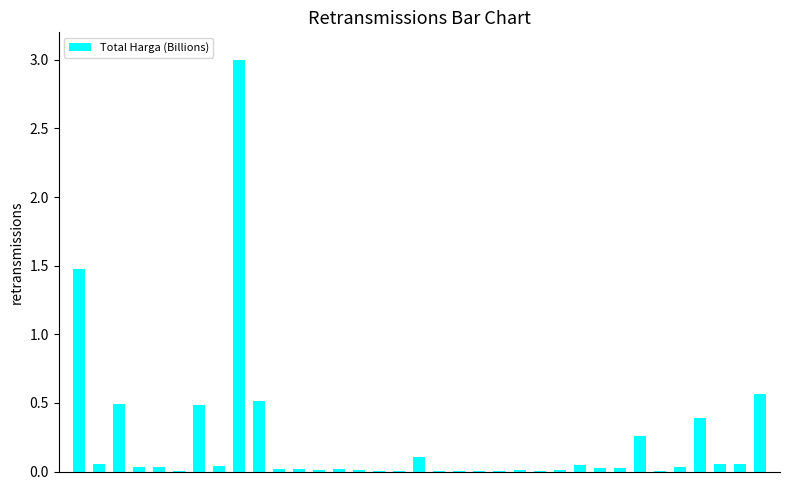

What is the sum of all values?

7.8